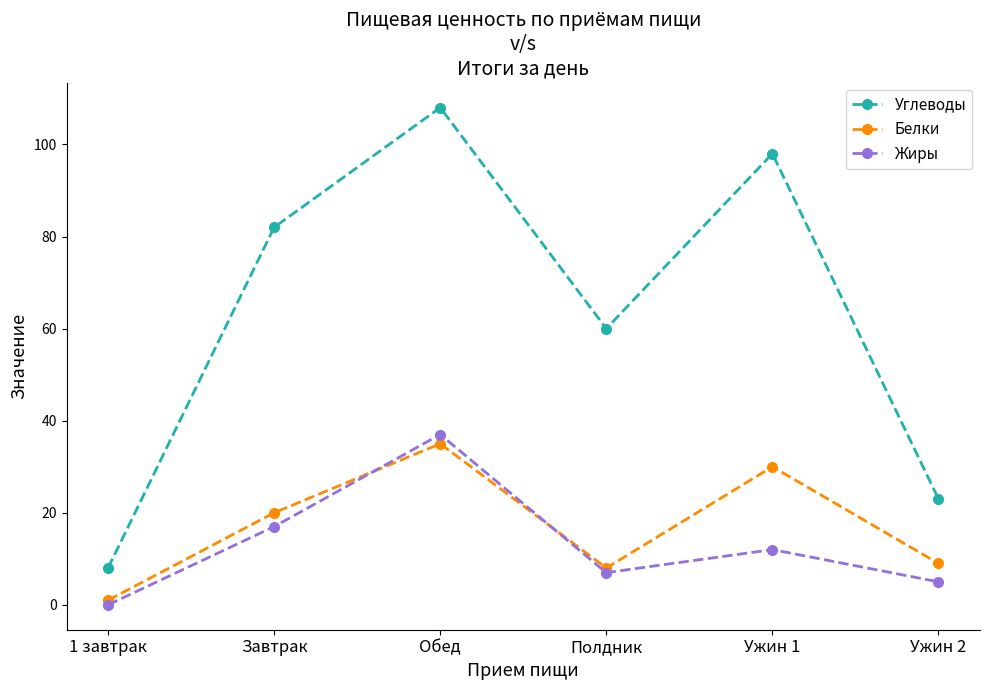

What is the difference between the maximum and minimum values in the Жиры series?

37